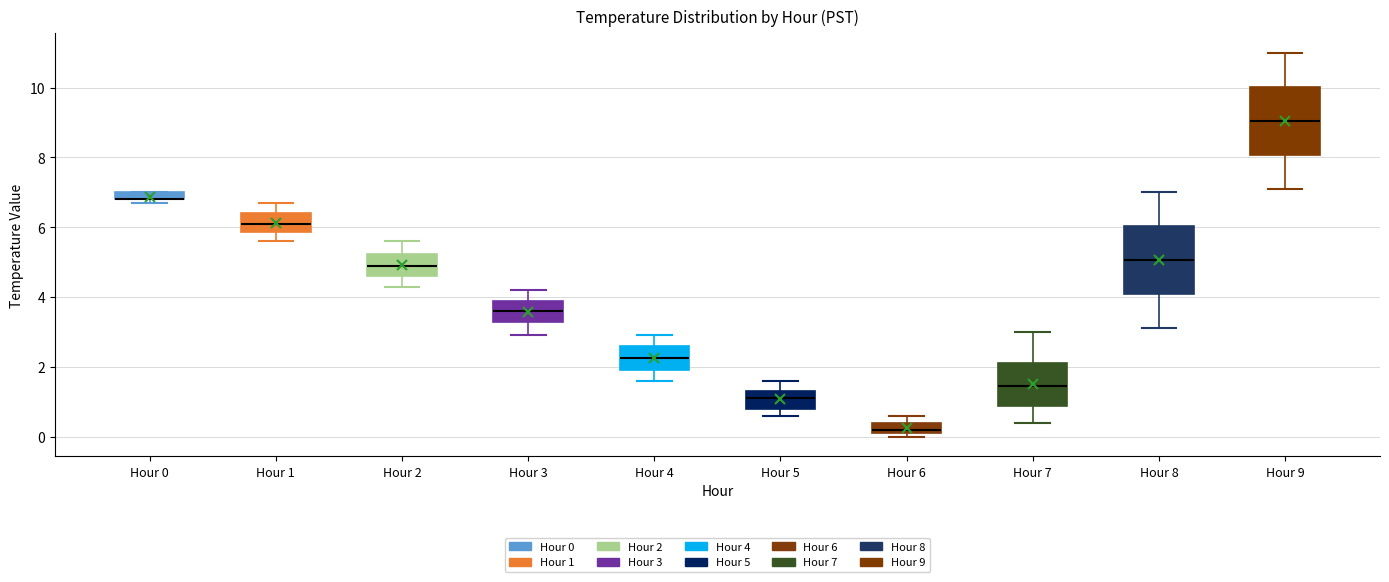

Where is the upper edge of the box for Hour 3 on the y-axis? The values are not printed on the chart, so give them approximately, as read against the axis.

4.0